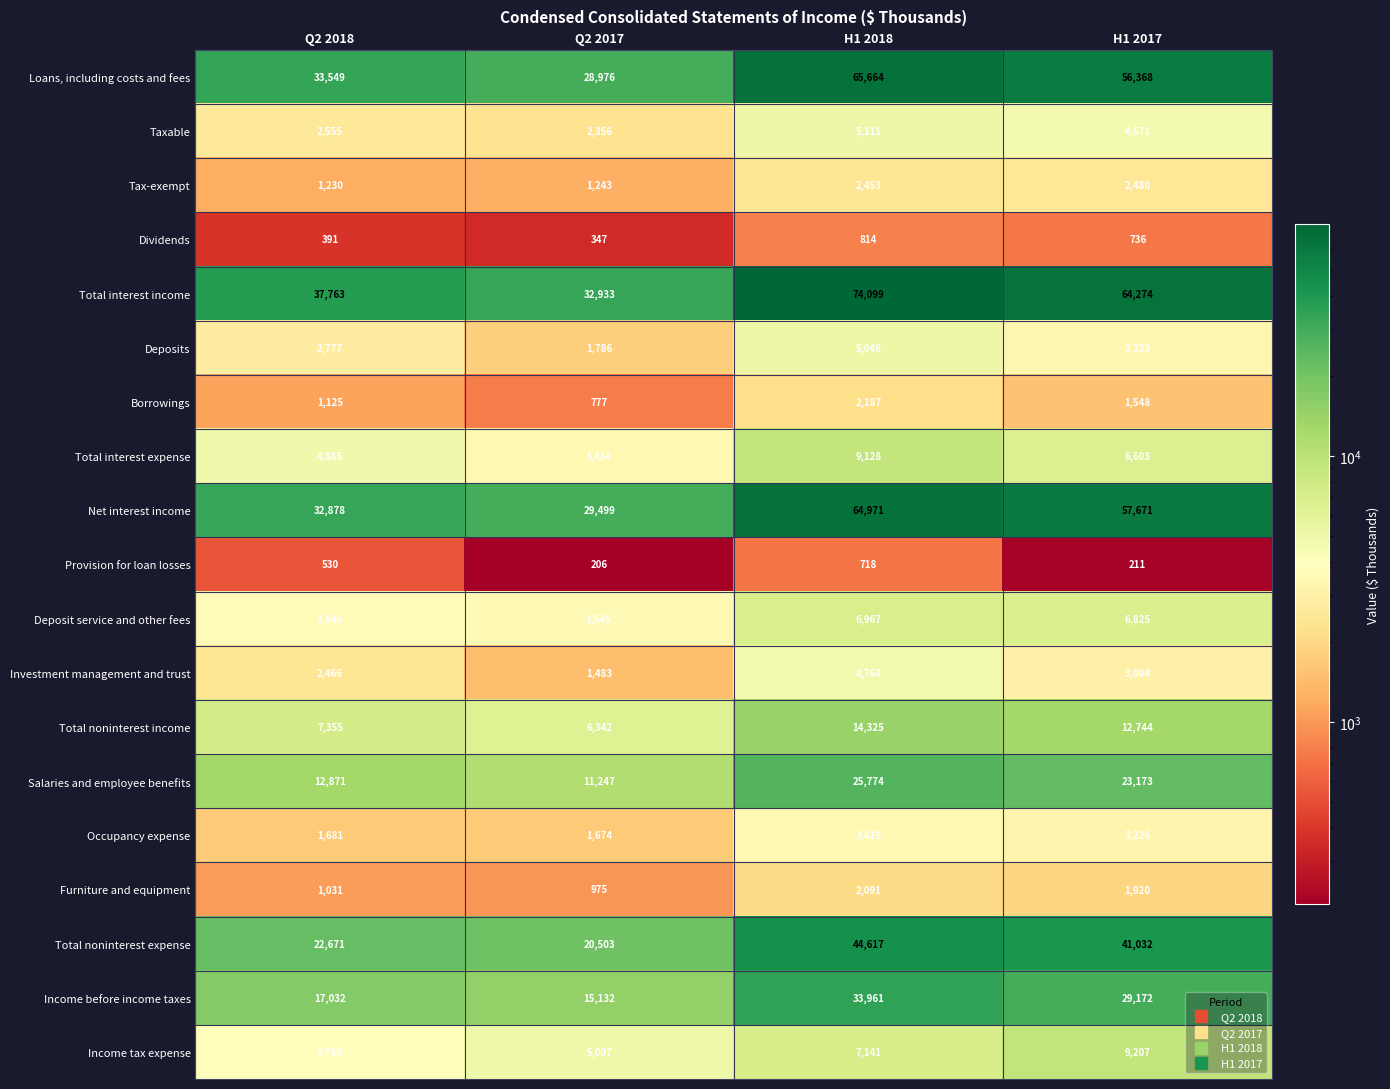

At how many categories does at least one series exceed 39252?

2